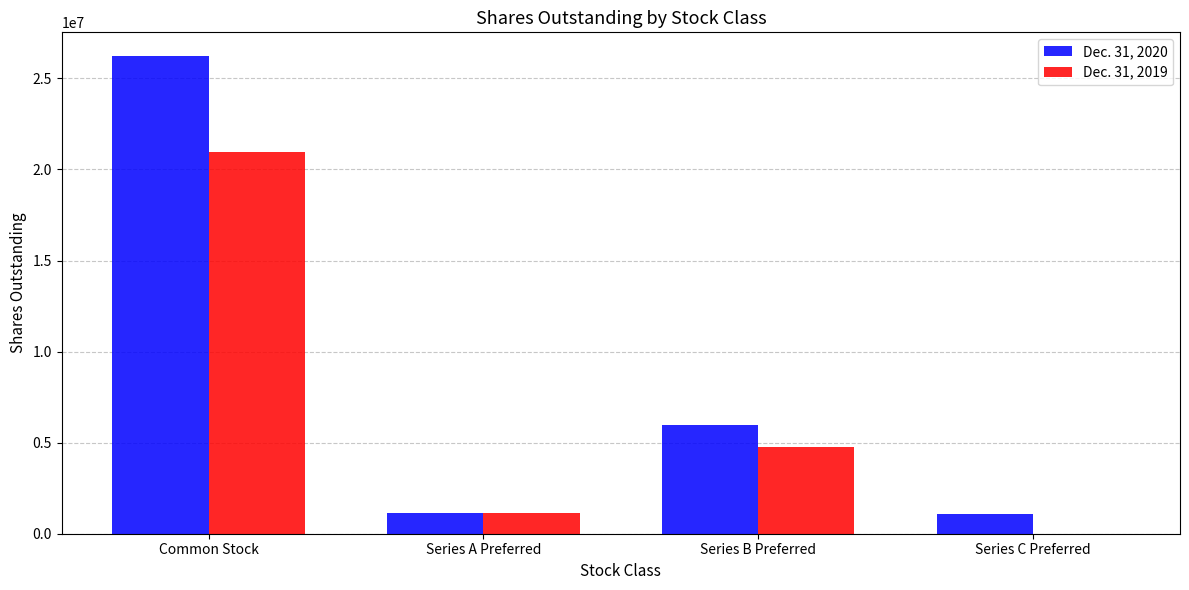

Read the Dec. 31, 2020 value at Series A Preferred, to the nearest 10.

1150000